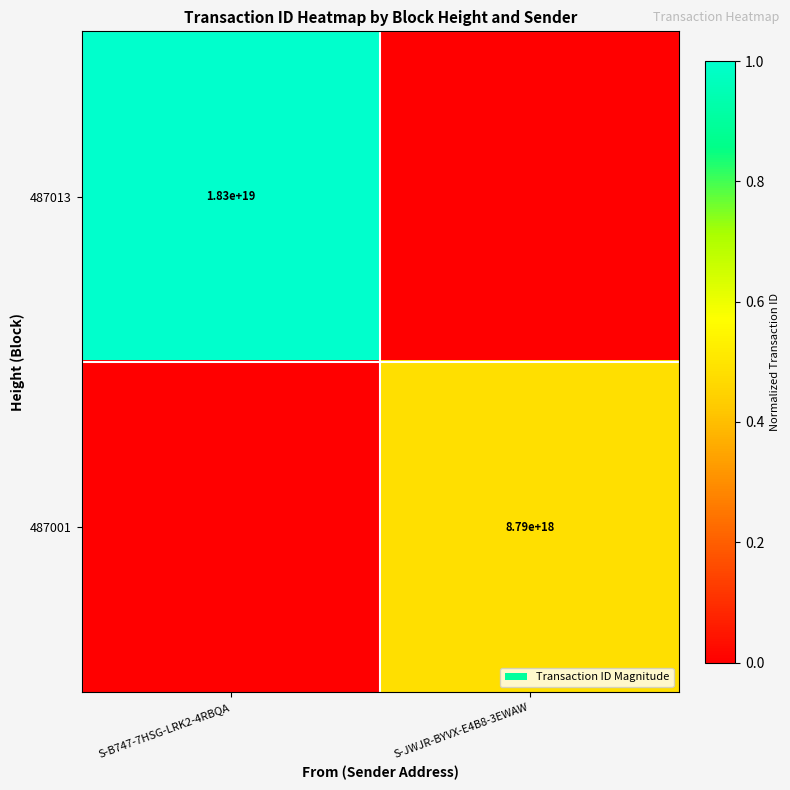

The 487013 series shows 12313083434802929664 at S-B747-7HSG-LRK2-4RBQA. True or false?

False